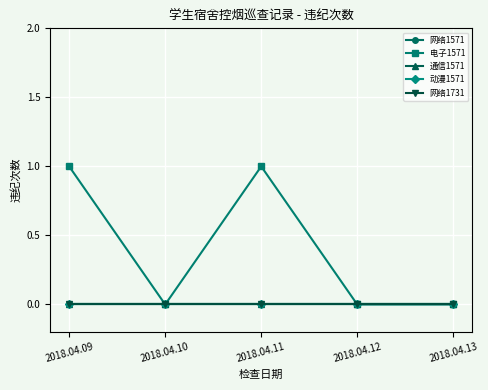

Does the chart display data point markers on the line(s)?

Yes